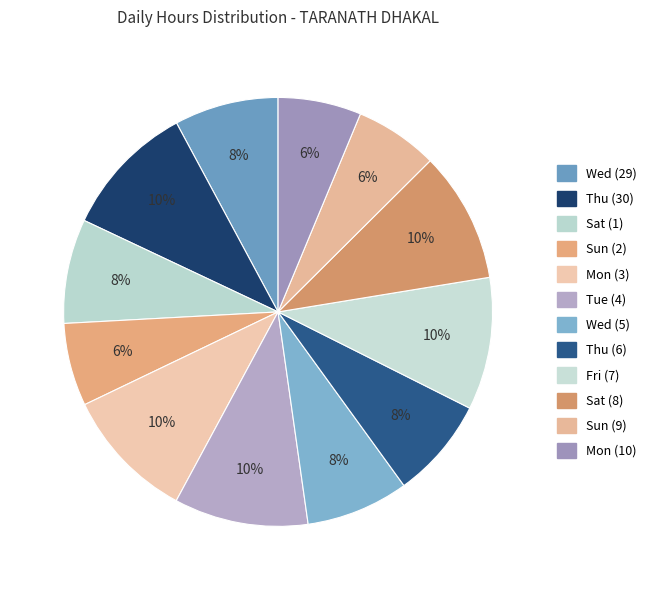

Between Sat (1) and Thu (6), which is larger?

Sat (1)